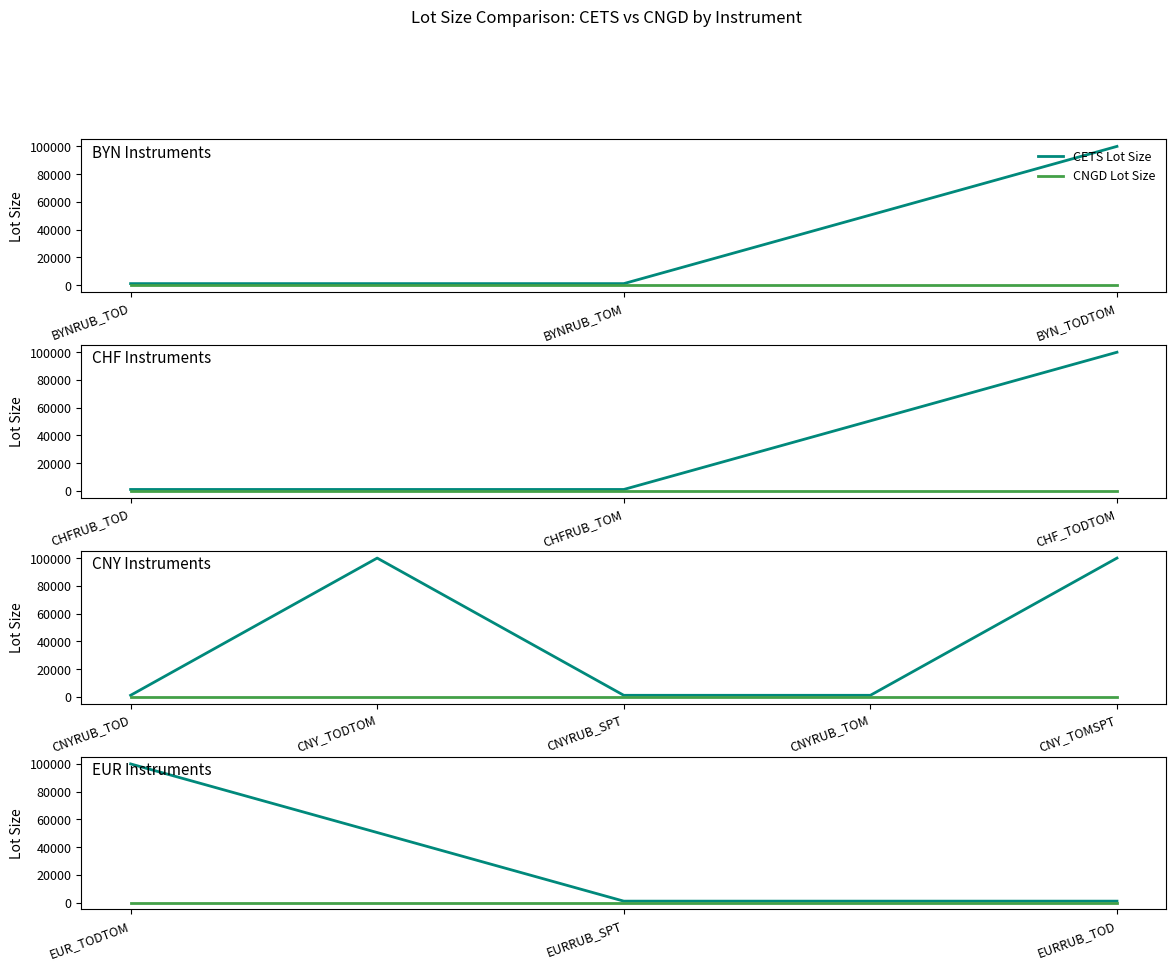

What is the label of the 2nd point from the left?

EURRUB_SPT